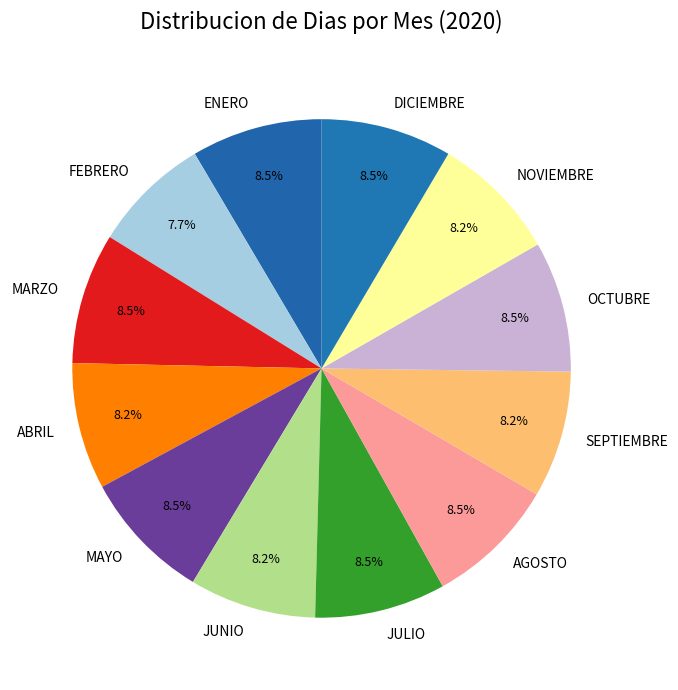

Is there any slice that represents more than half of the pie?

No